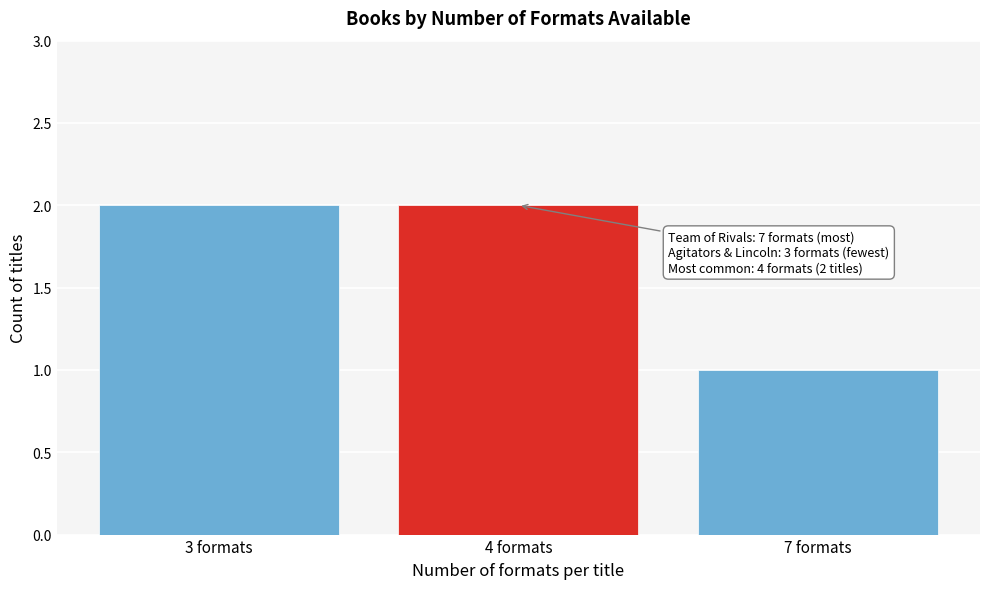

Reading right to left, transcribe all the data shown in this chart.

1	2	2